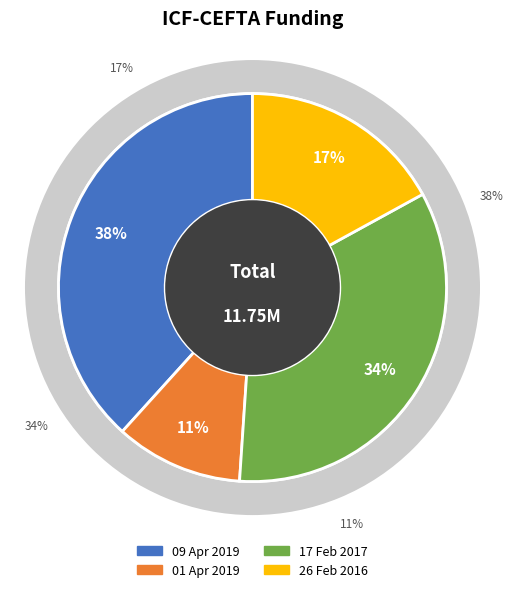

To the nearest percent, what portion does 17 Feb 2017 represent?

34%